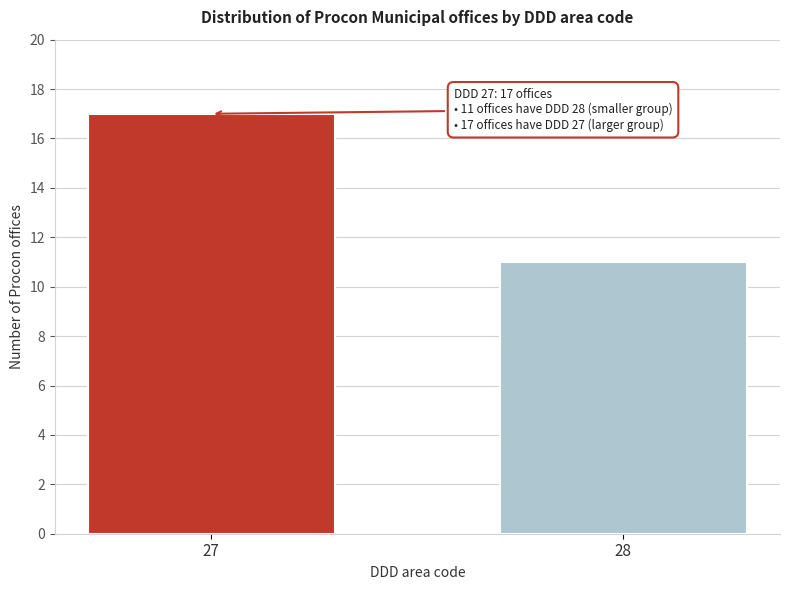

Reading left to right, extract all data points from this chart.

27=17	28=11